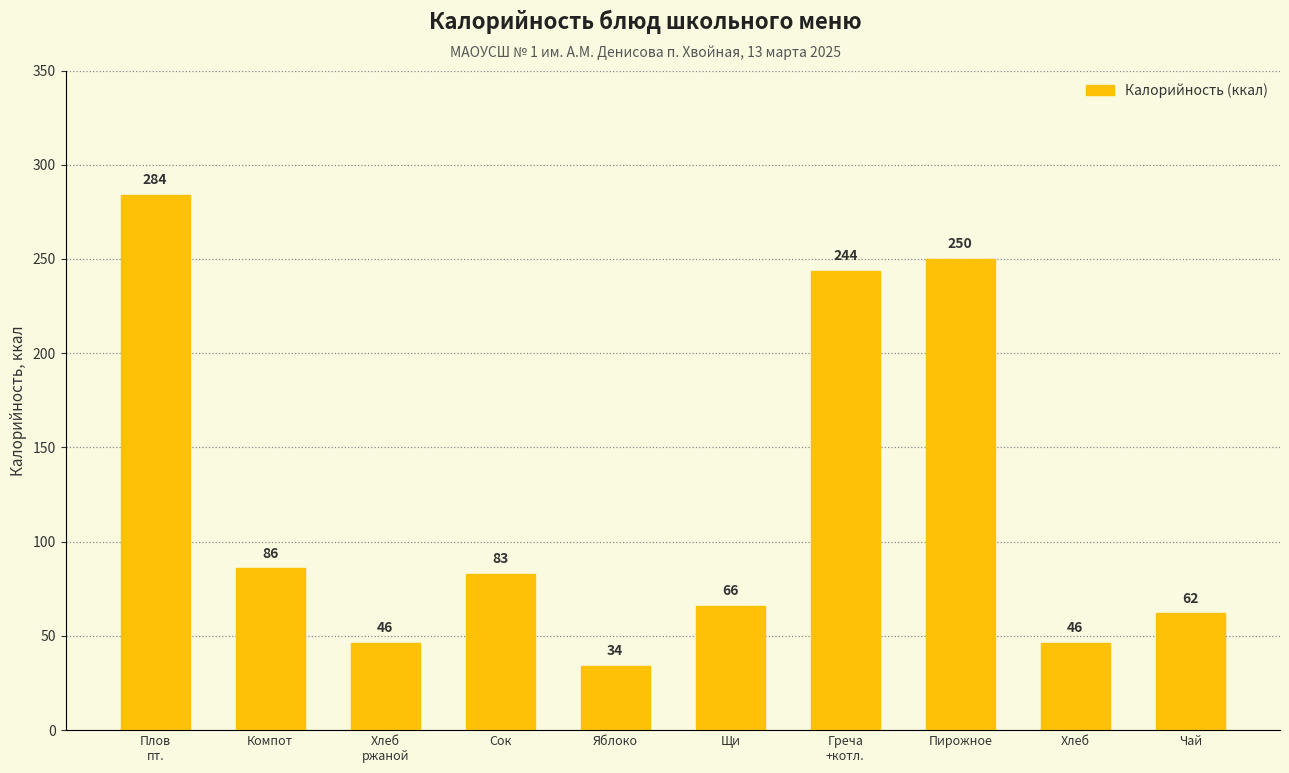

What is the label of the 6th bar from the right?

Яблоко